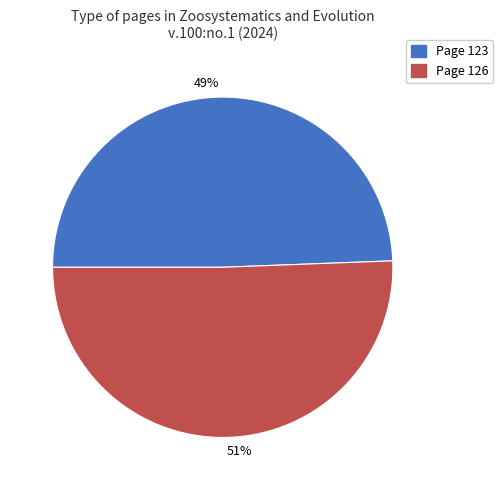

Combined, do 51% and 49% account for over 50%?

Yes